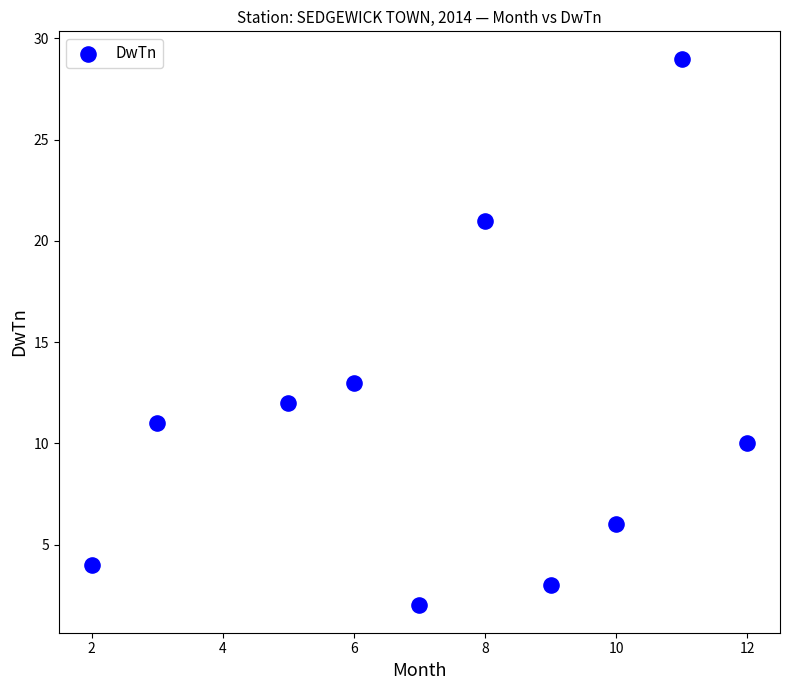

What is the range of X values (max minus min)?

10